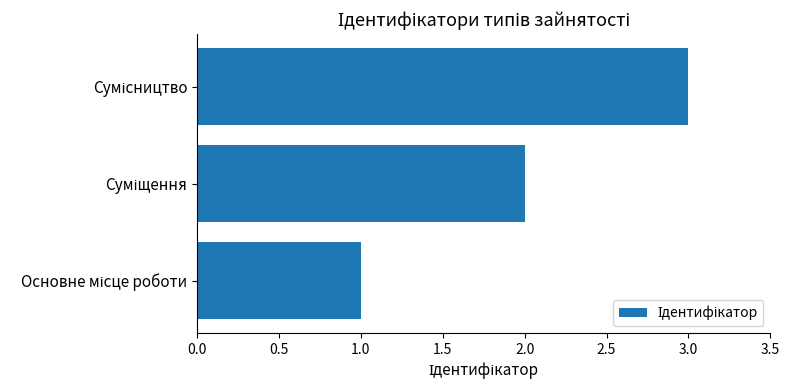

What is the sum of all values?

6